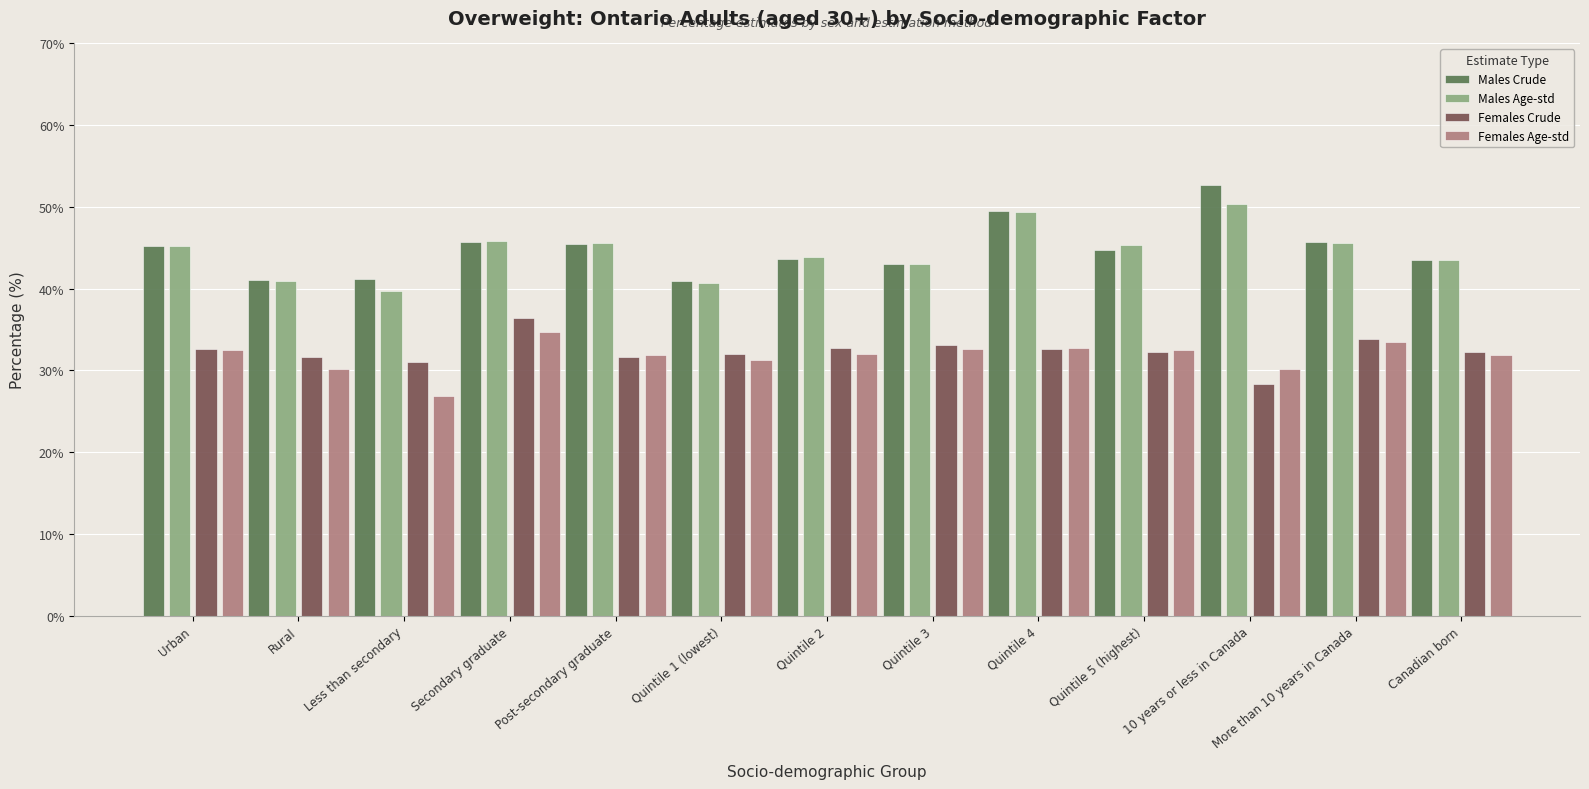

At how many categories does at least one series exceed 34?

13